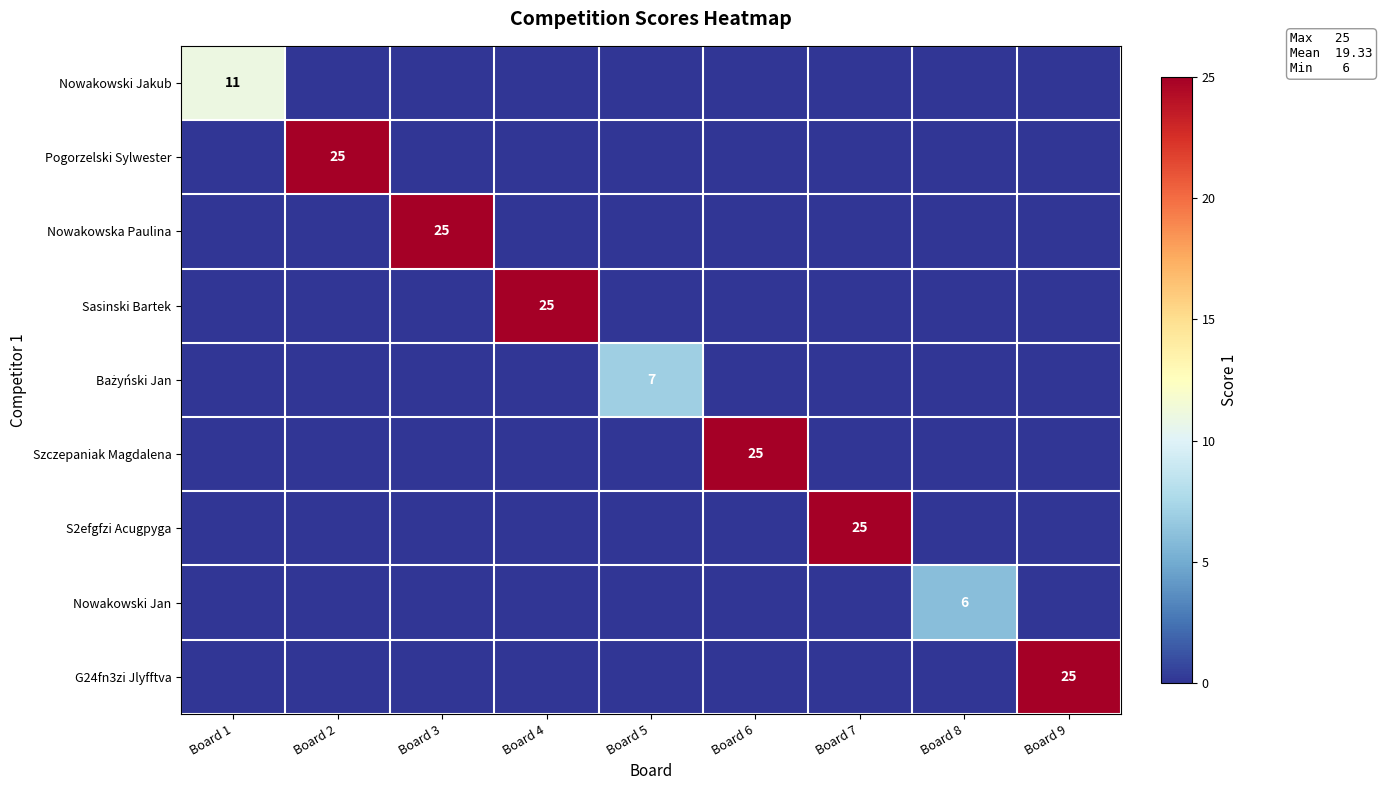

True or false: Pogorzelski Sylwester has a value of 25 at Board 2.

True